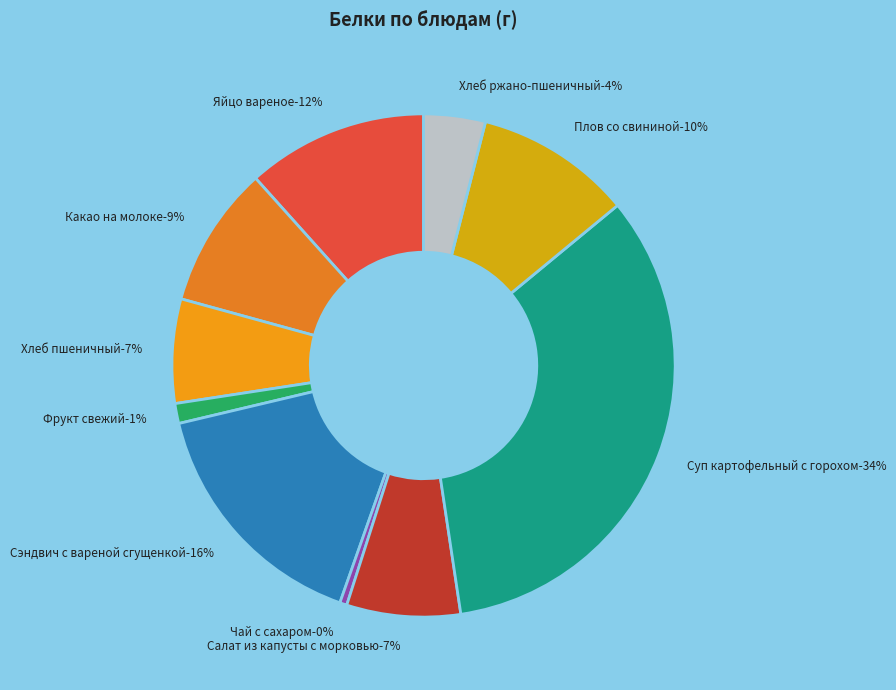

What is the change in value from Яйцо вареное to Плов со свининой?

-0.7